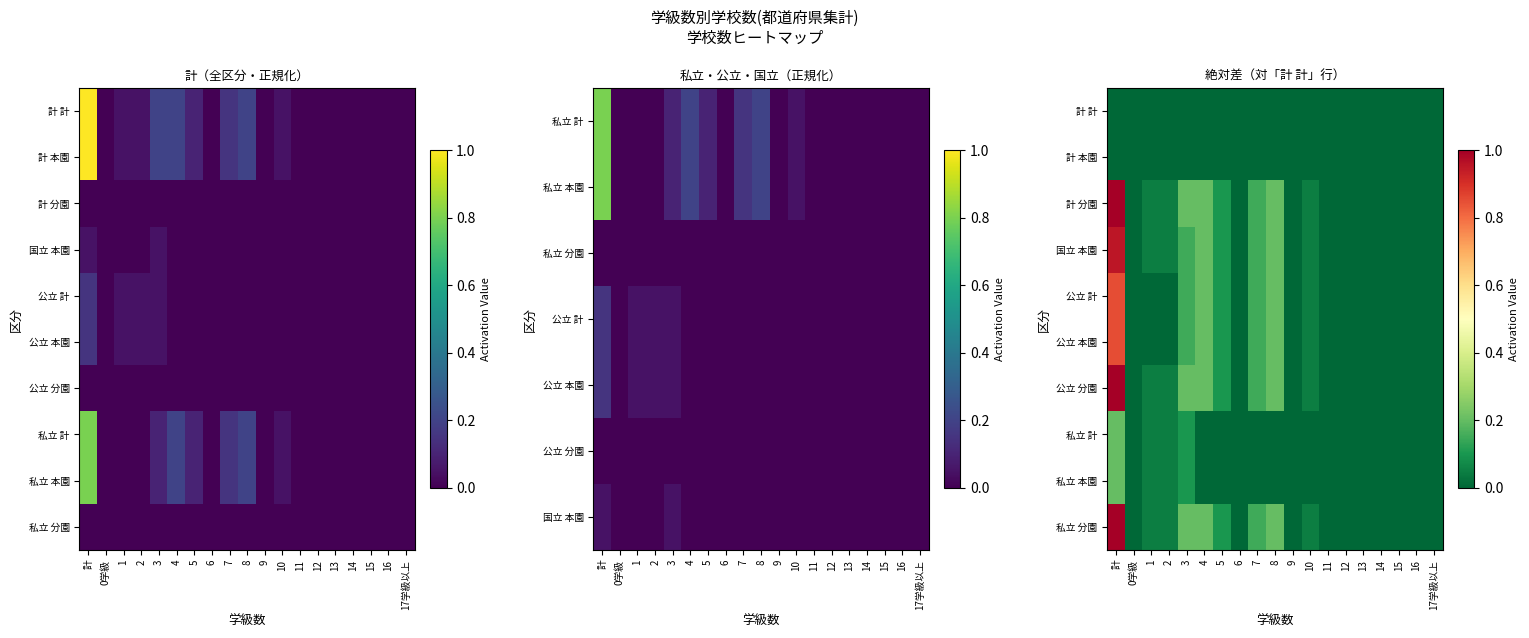

What is the difference between the highest and lowest values at 3?

0.2